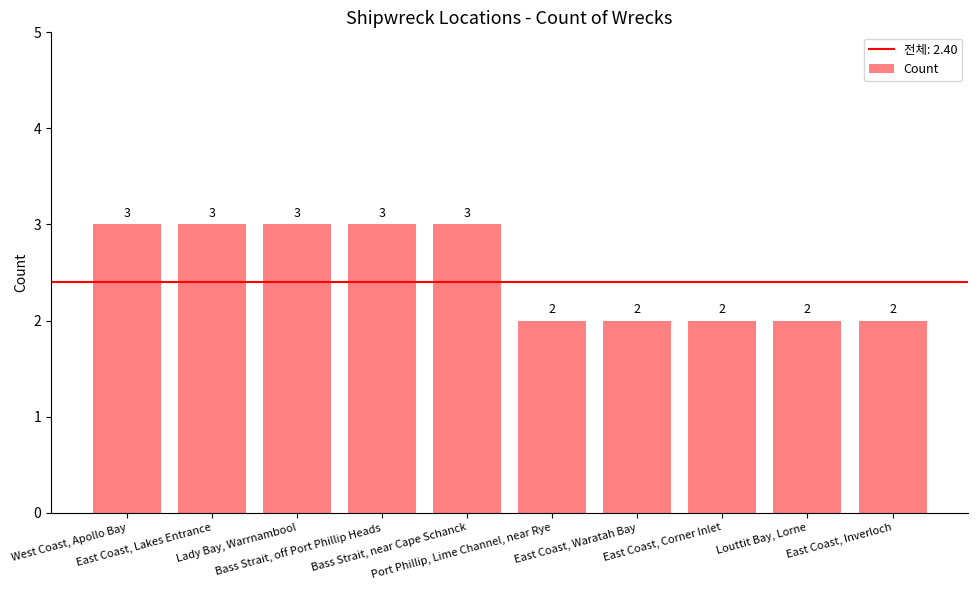

What is the value of the 8th bar from the left?

2